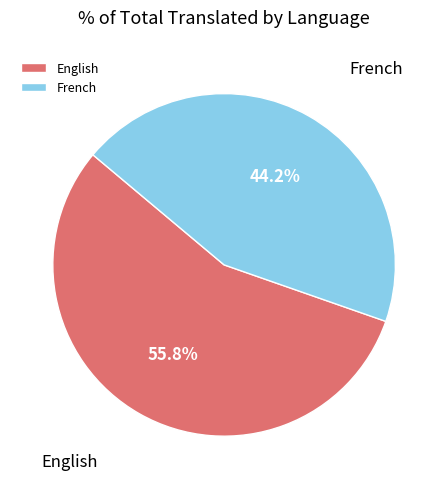

To the nearest percent, what is the difference between the largest and smallest slice percentages?

12%